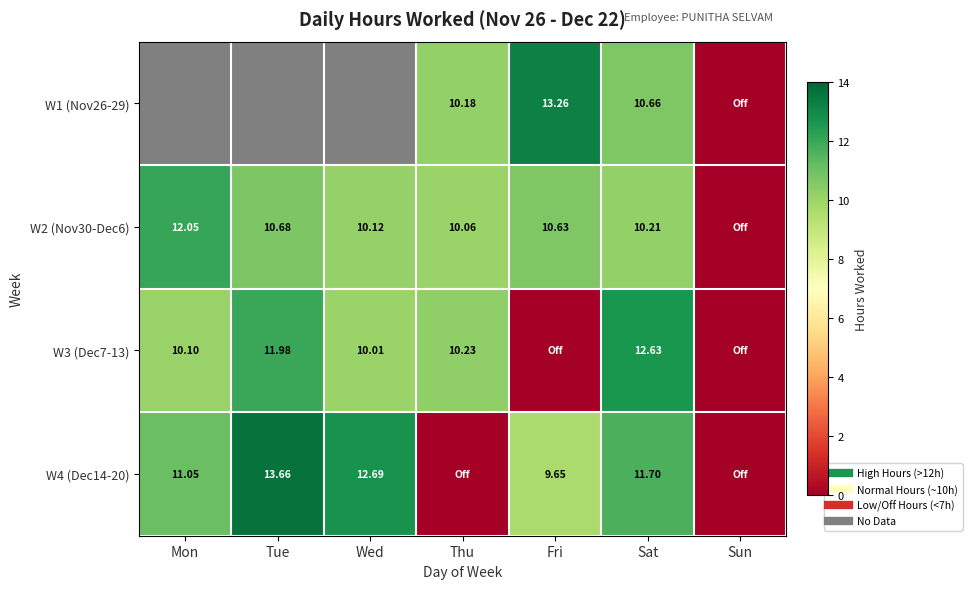

What is the sum of the W4 (Dec14-20) values at Tue and Thu?

13.7